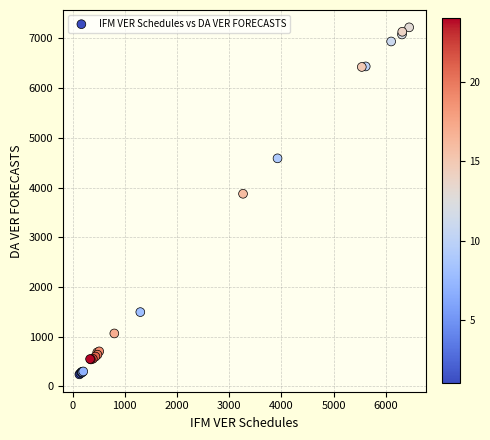

What Y value in the scatter plot is closest to 3732?

3875.0